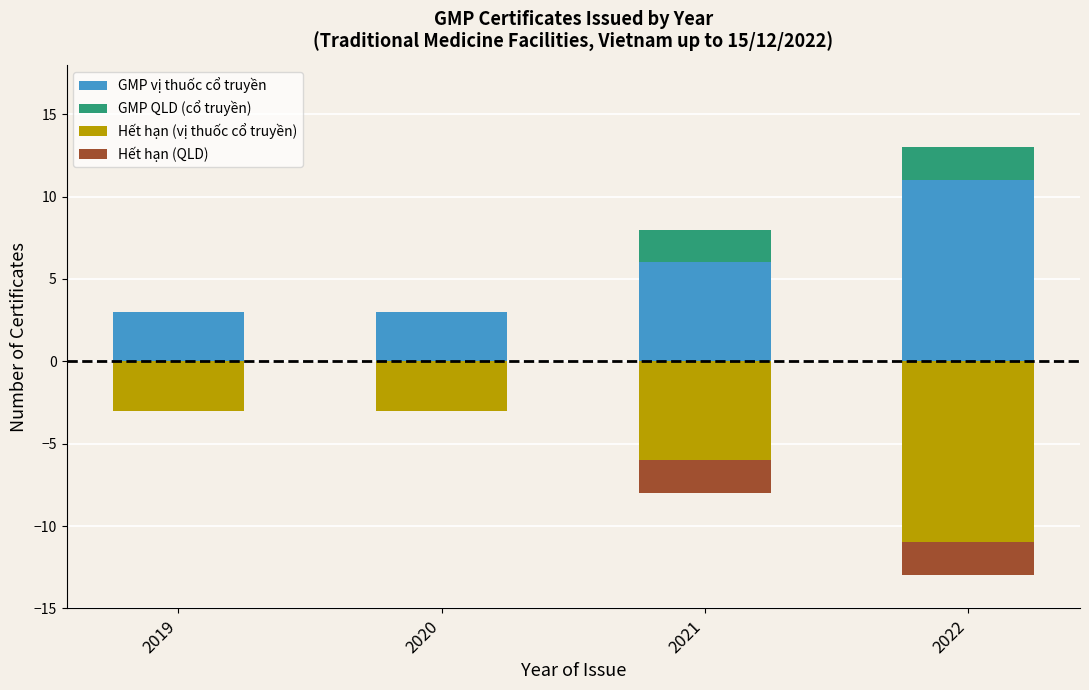

What is the difference between the GMP vị thuốc cổ truyền values at 2022 and 2019?

8